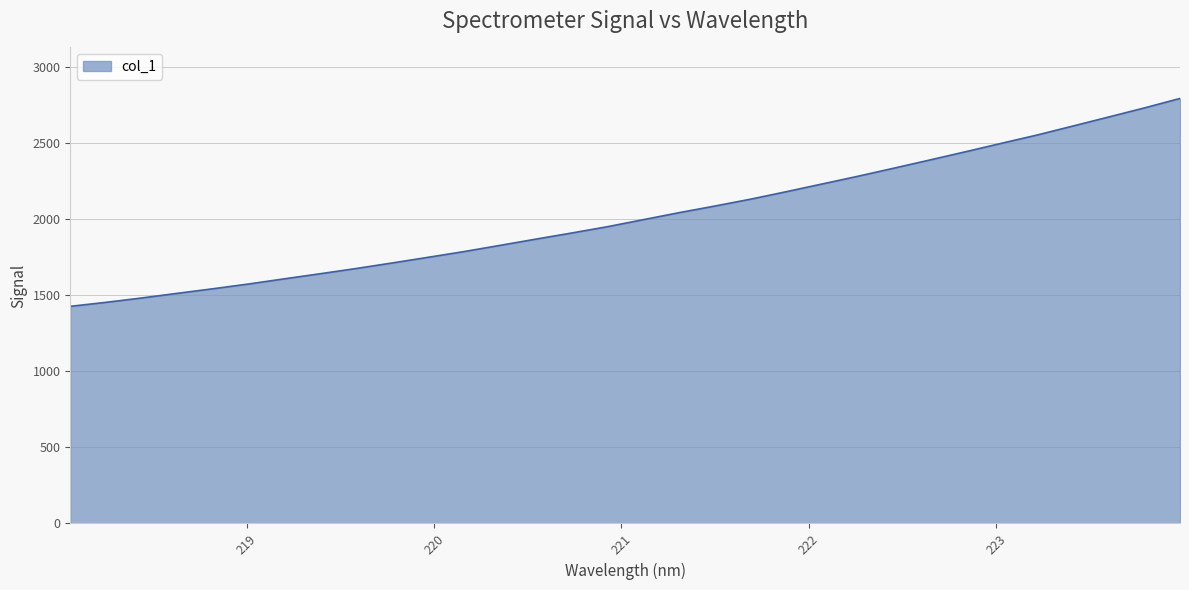

How many categories are shown in the chart?

32